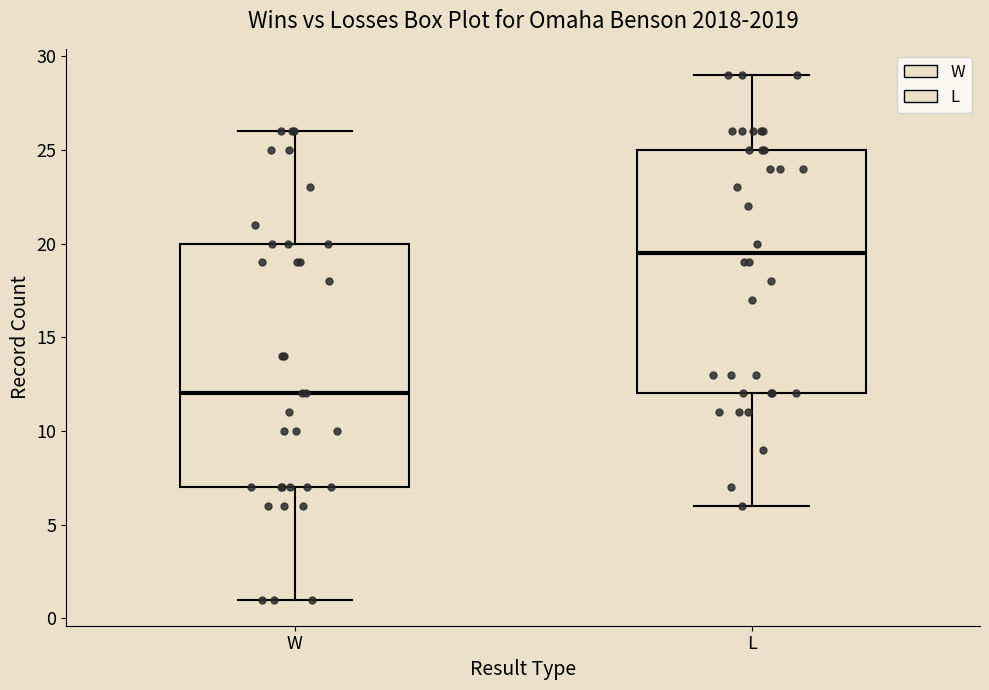

Where does the lower whisker of the box for W end on the y-axis? The values are not printed on the chart, so give them approximately, as read against the axis.

1.0